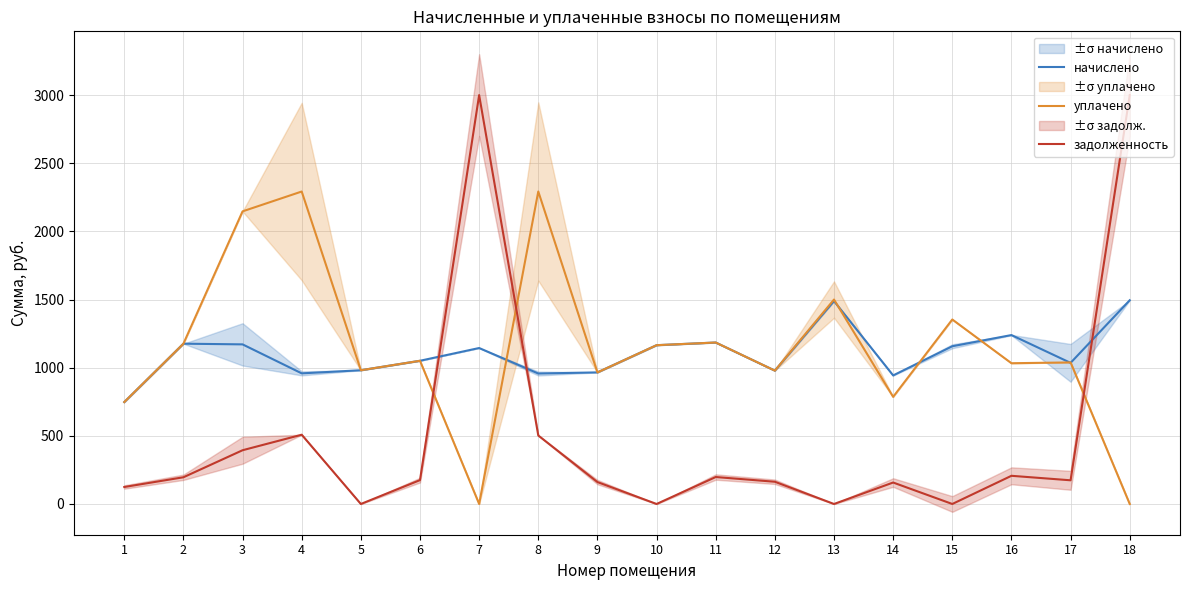

Rank the series by their maximum value, from lowest to highest.

начислено, уплачено, задолженность